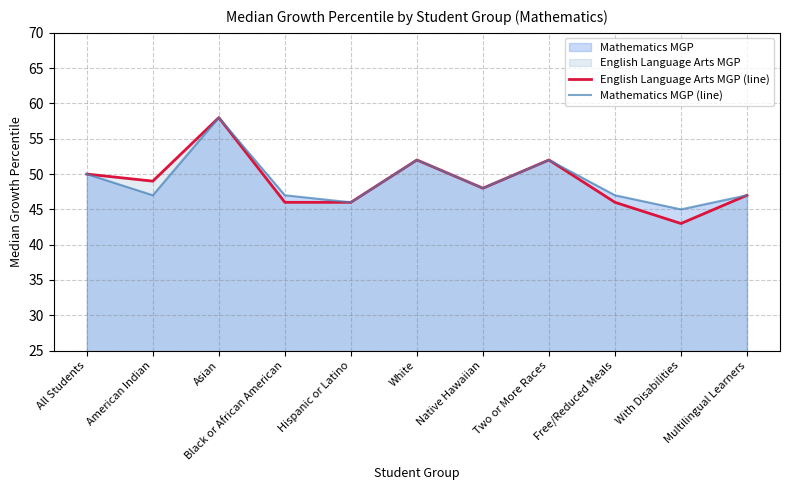

In English Language Arts MGP (line), how many points are higher than both neighbors (excluding endpoints)?

3